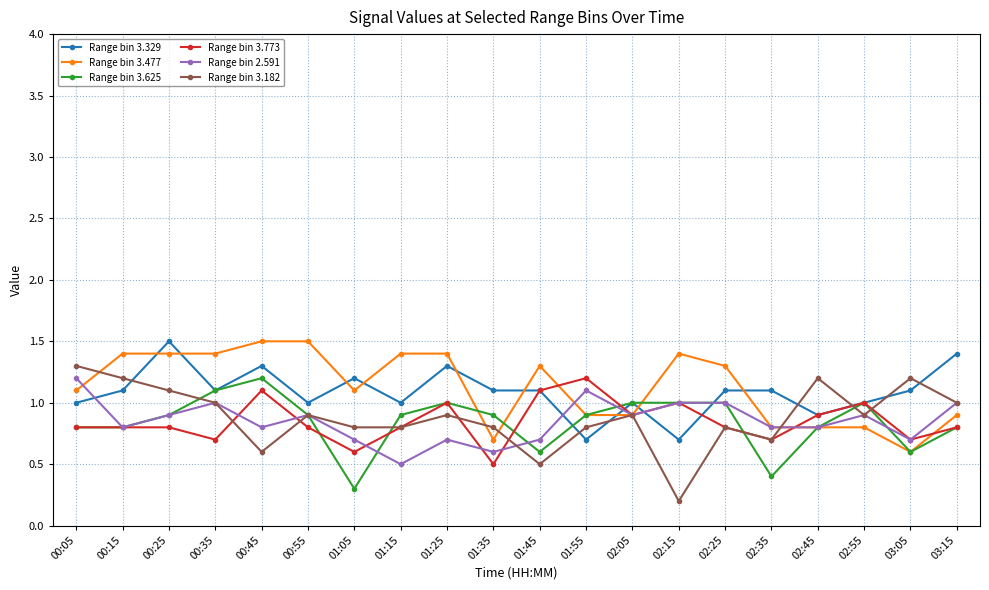

What is the sum of all Range bin 2.591 values?

17.0